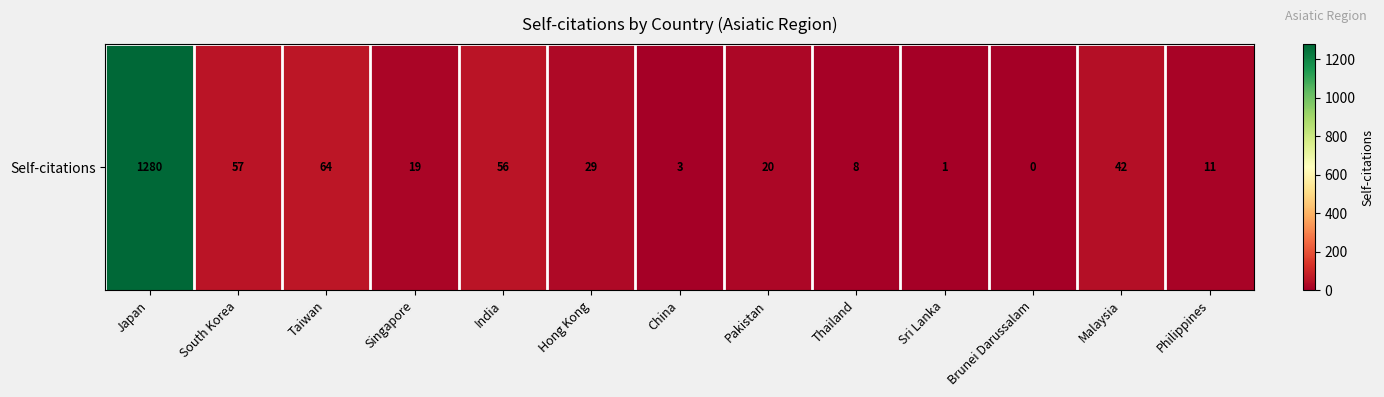

Where is the data nearest to the value 640?

Taiwan